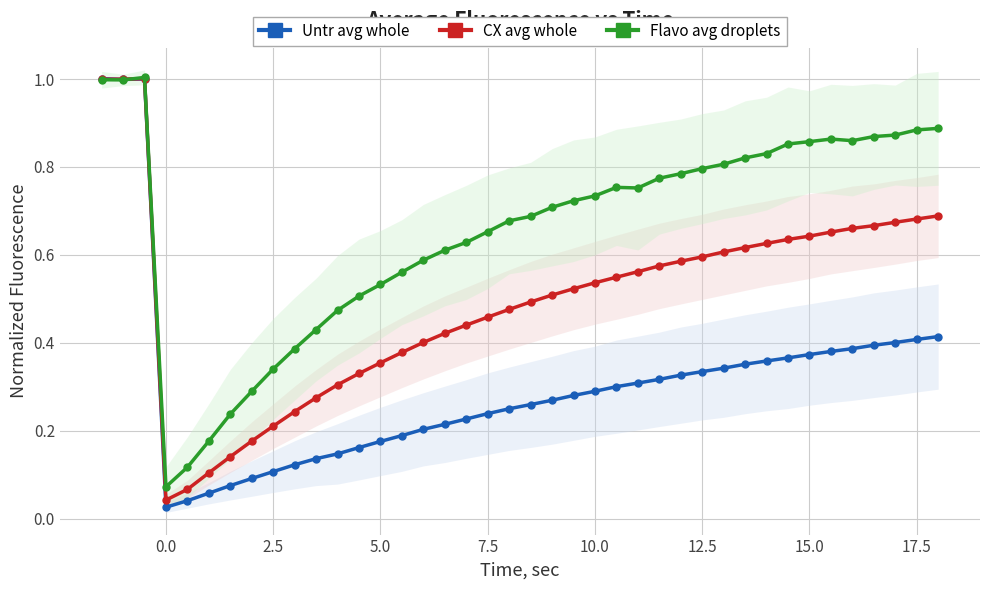

The value of CX avg whole at 12.5 is 0.8. True or false?

False